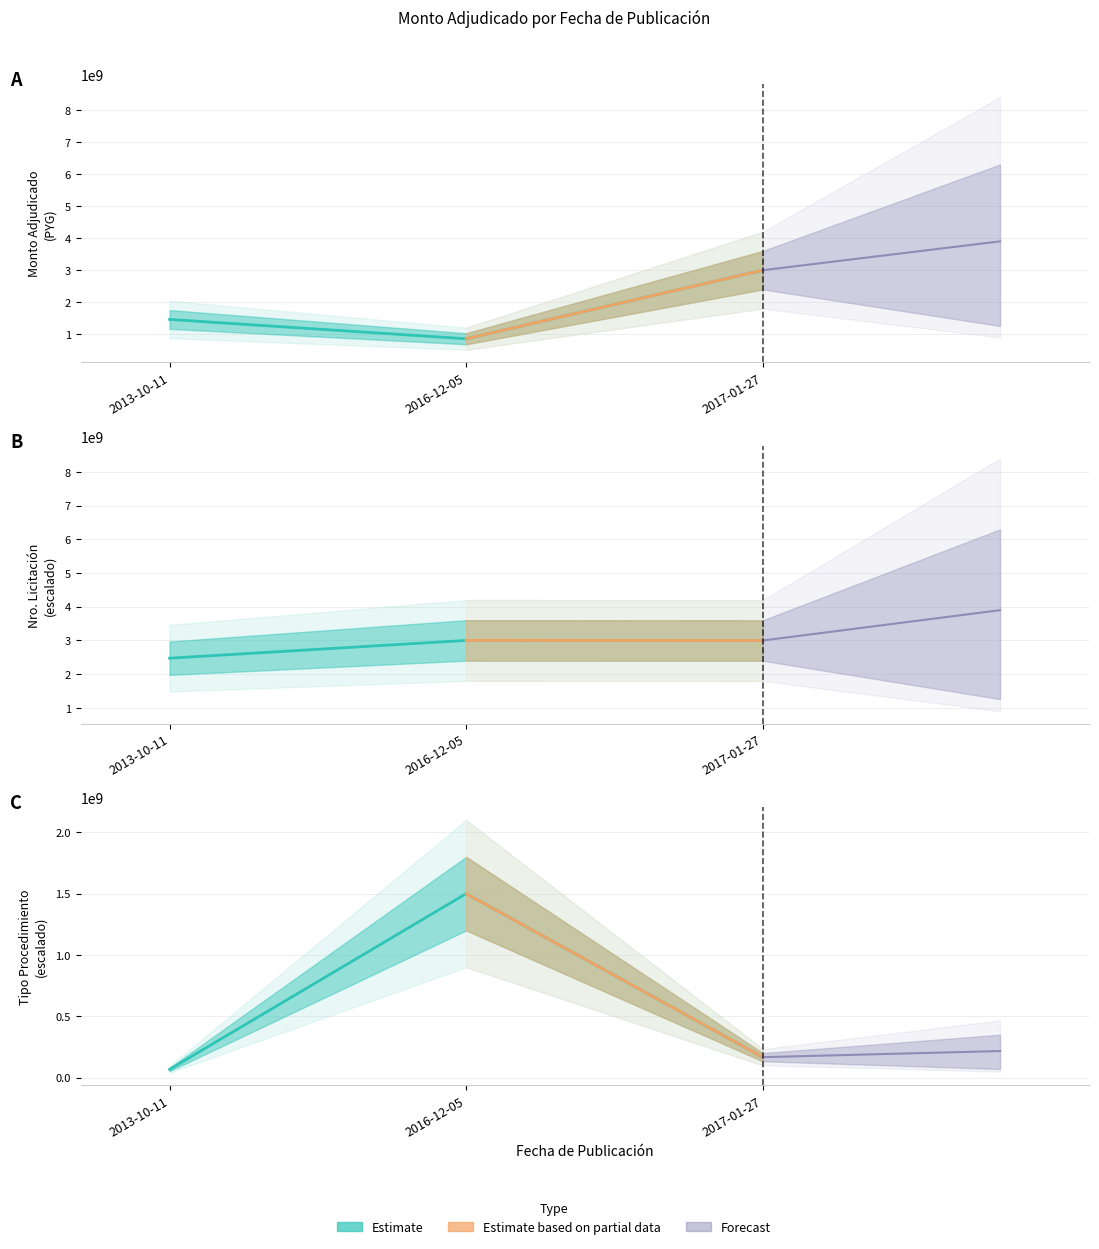

What is the label of the 2nd point from the right?

2016-12-05